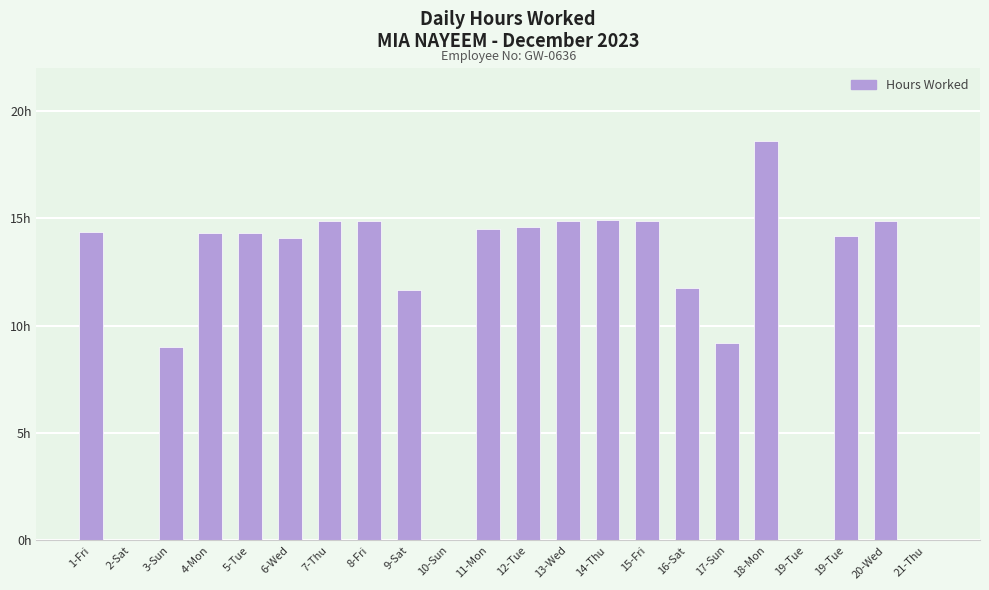

Reading left to right, what are all the values shown in this chart?

14.4	0.0	9.0	14.3	14.3	14.1	14.9	14.9	11.7	0.0	14.5	14.6	14.8	14.9	14.9	11.8	9.2	18.6	0.0	14.2	14.8	0.0